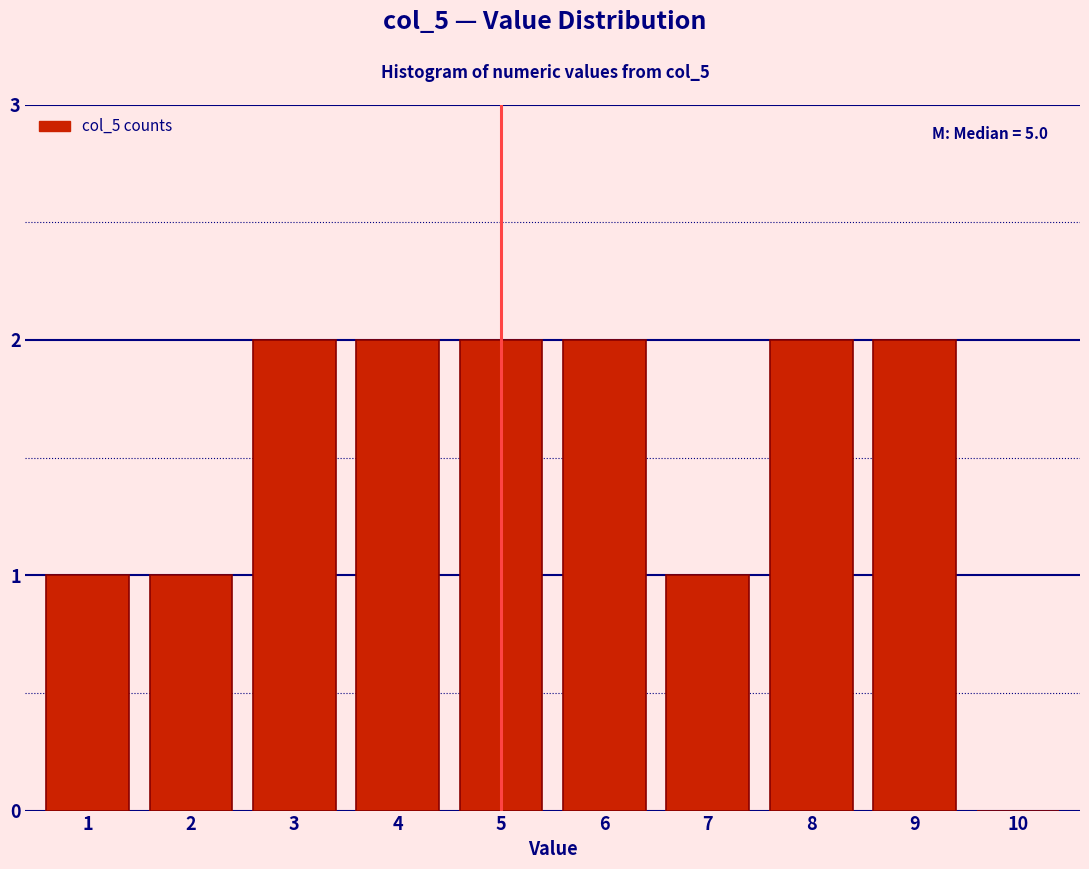

Reading left to right, list all the values displayed in this chart.

1=1	2=1	3=2	4=2	5=2	6=2	7=1	8=2	9=2	10=0